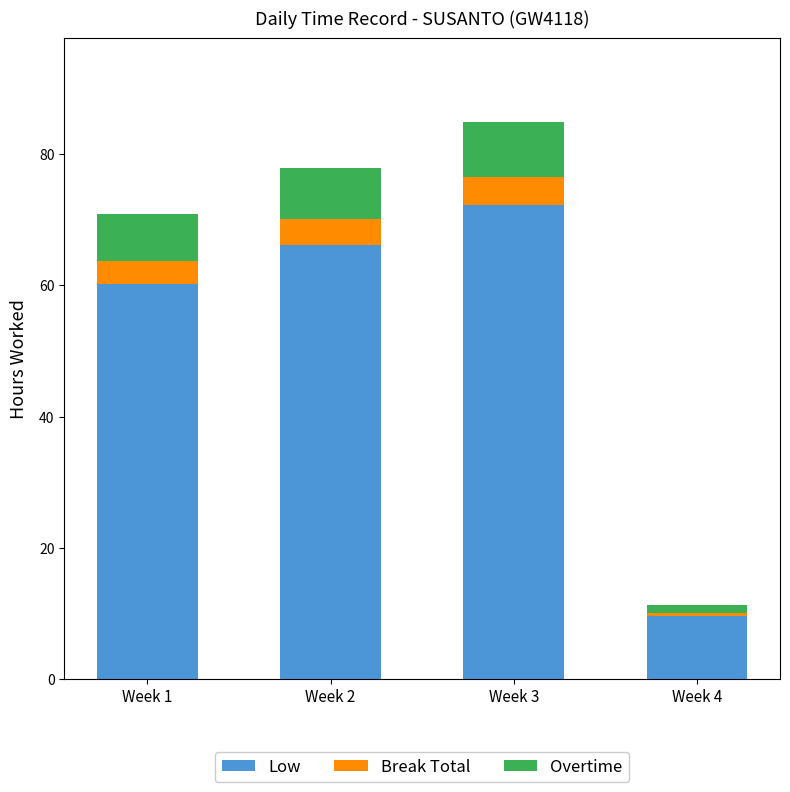

The Low series shows 4.0 at Week 4. True or false?

False